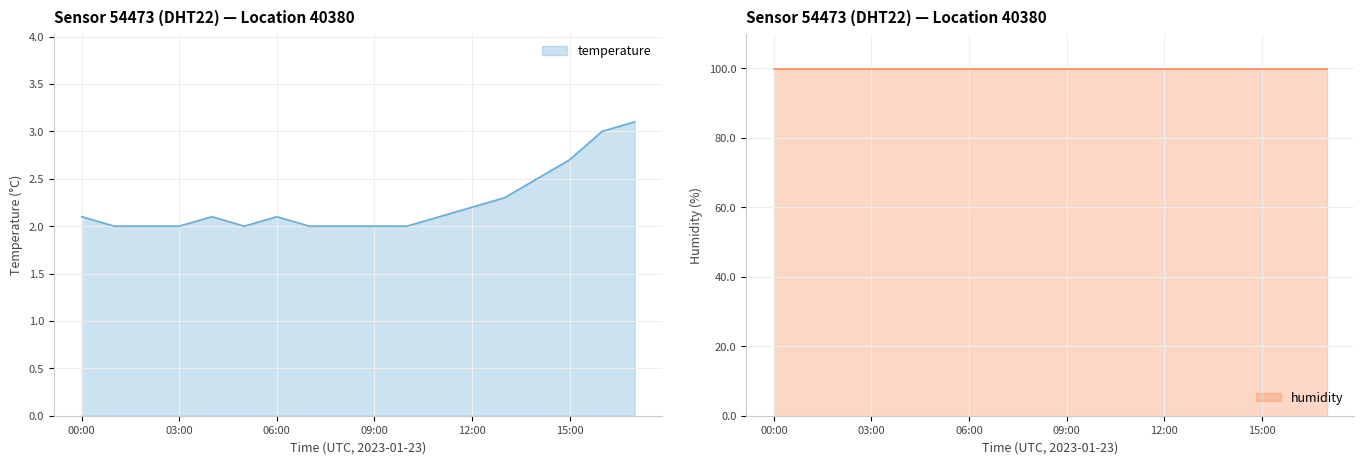

What is the ratio of the value at 02:00 to the value at 01:00?

1.0